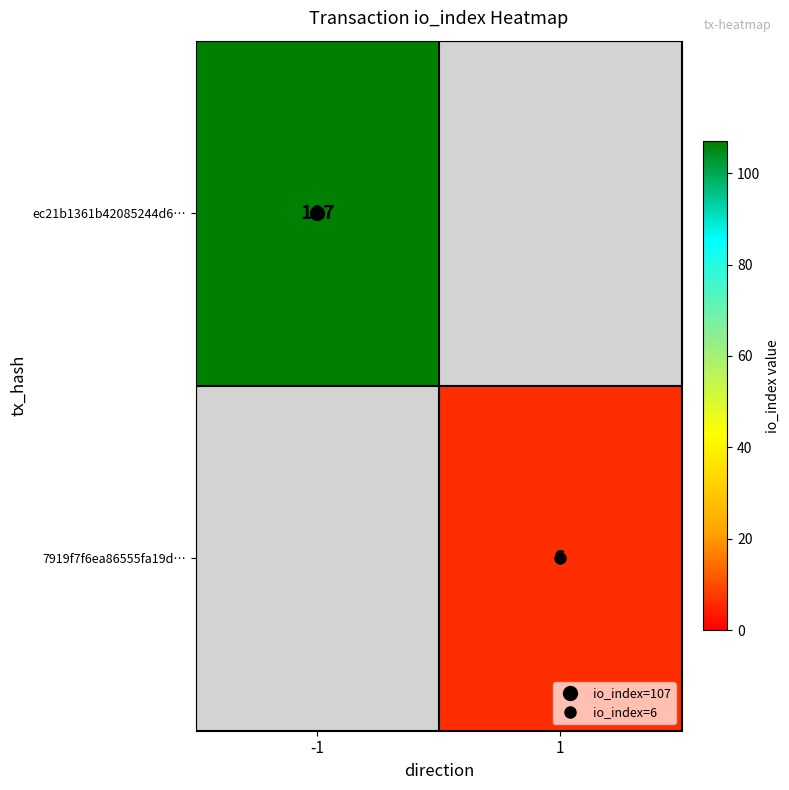

List the series in order of their peak value, highest first.

ec21b1361b42085244d6…, 7919f7f6ea86555fa19d…